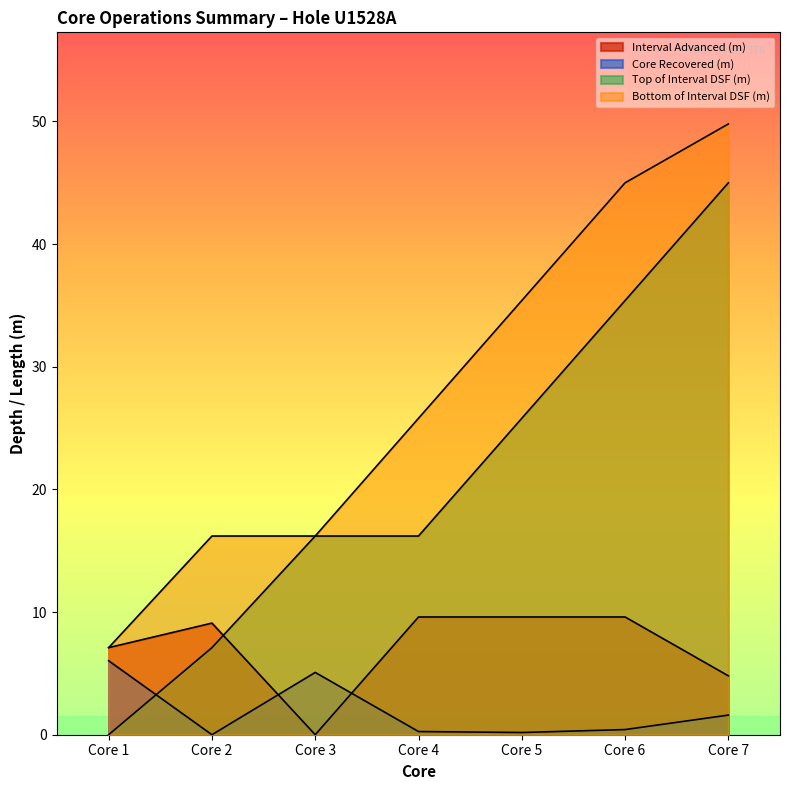

What is the total value across all series at Core 5?

71.0